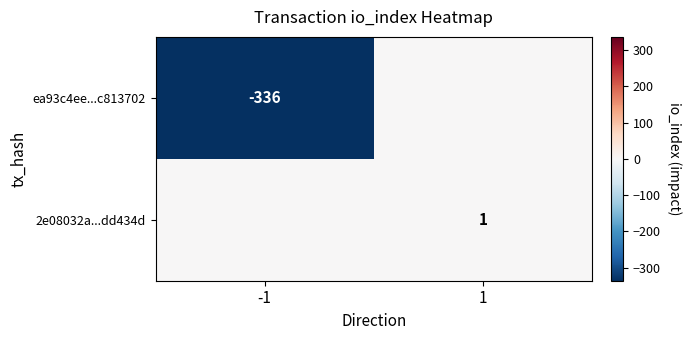

Is the value of 2e08032a...dd434d at 1 greater than the value of ea93c4ee...c813702 at -1?

Yes